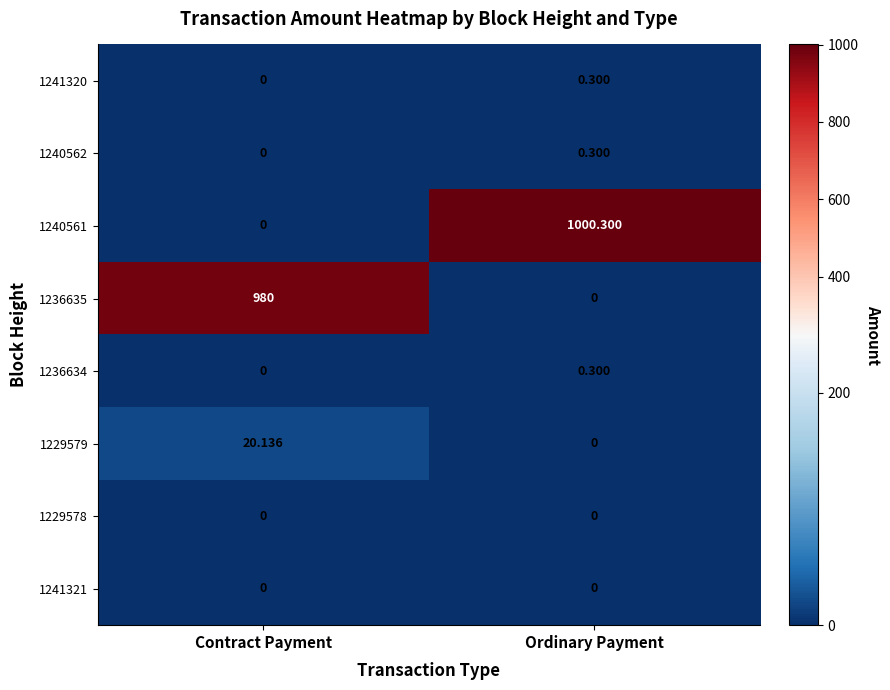

At which label does 1229579 first exceed 20?

Contract Payment